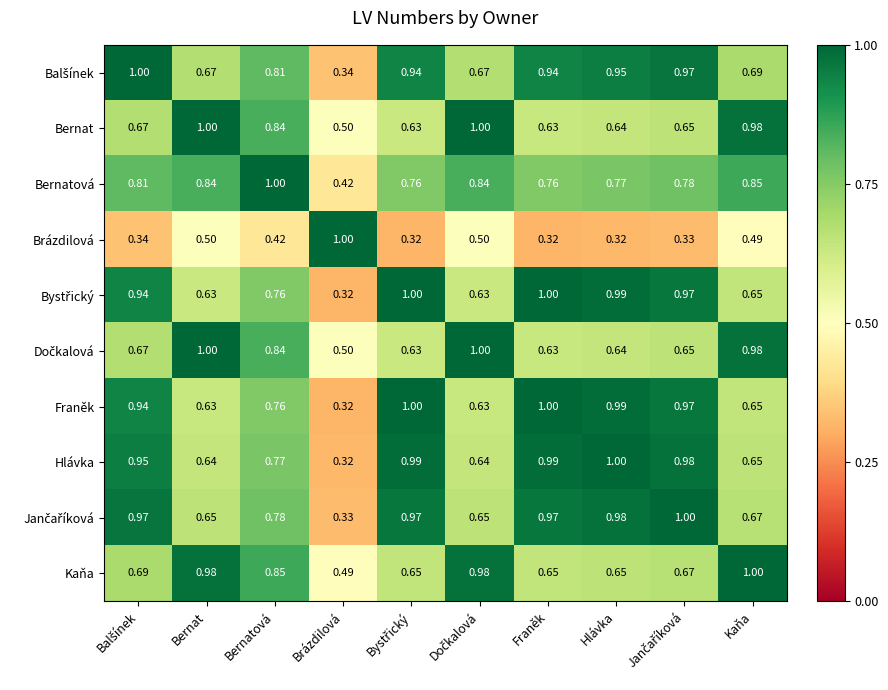

At which label does Bernat reach its minimum?

Brázdilová